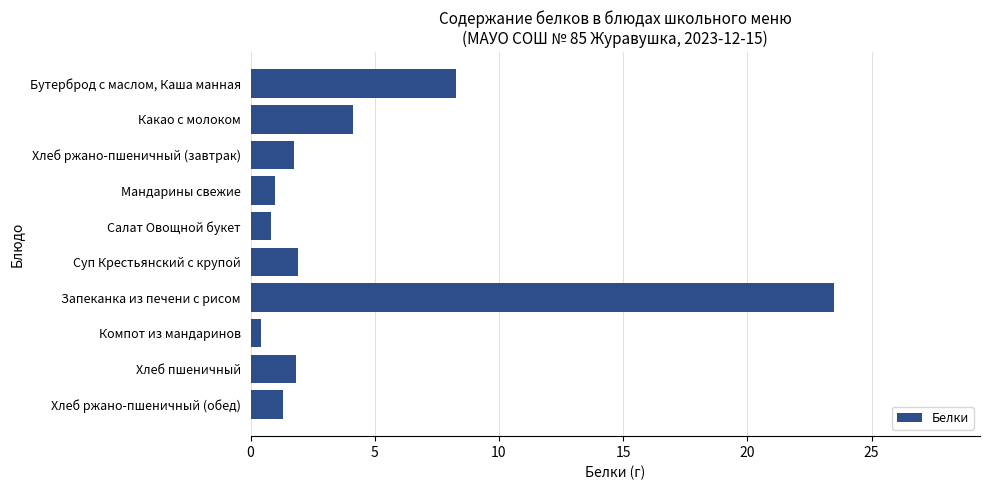

What is the average value?

4.5